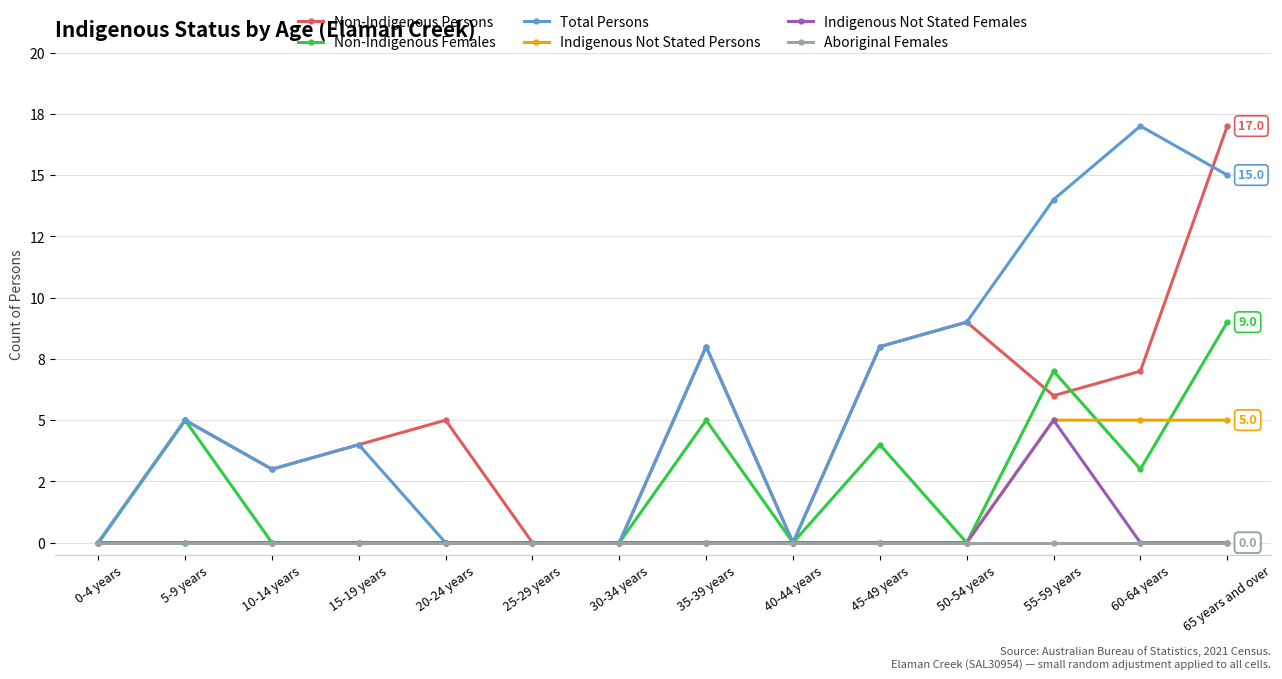

Is this an area chart (filled region under the line)?

No